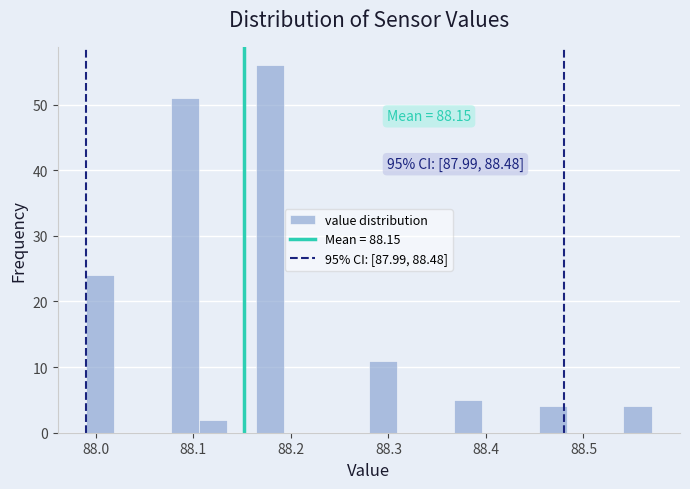

Around what value on the x-axis is the tallest bar? Give the approximate position of its centre, as read against the axis.

88.18